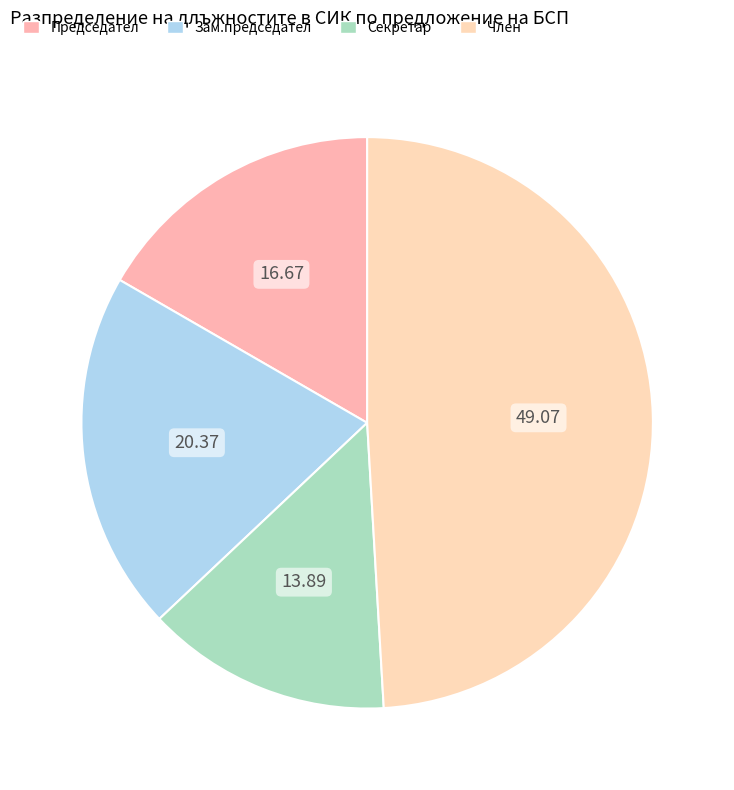

Which category has the biggest portion of the pie?

Член